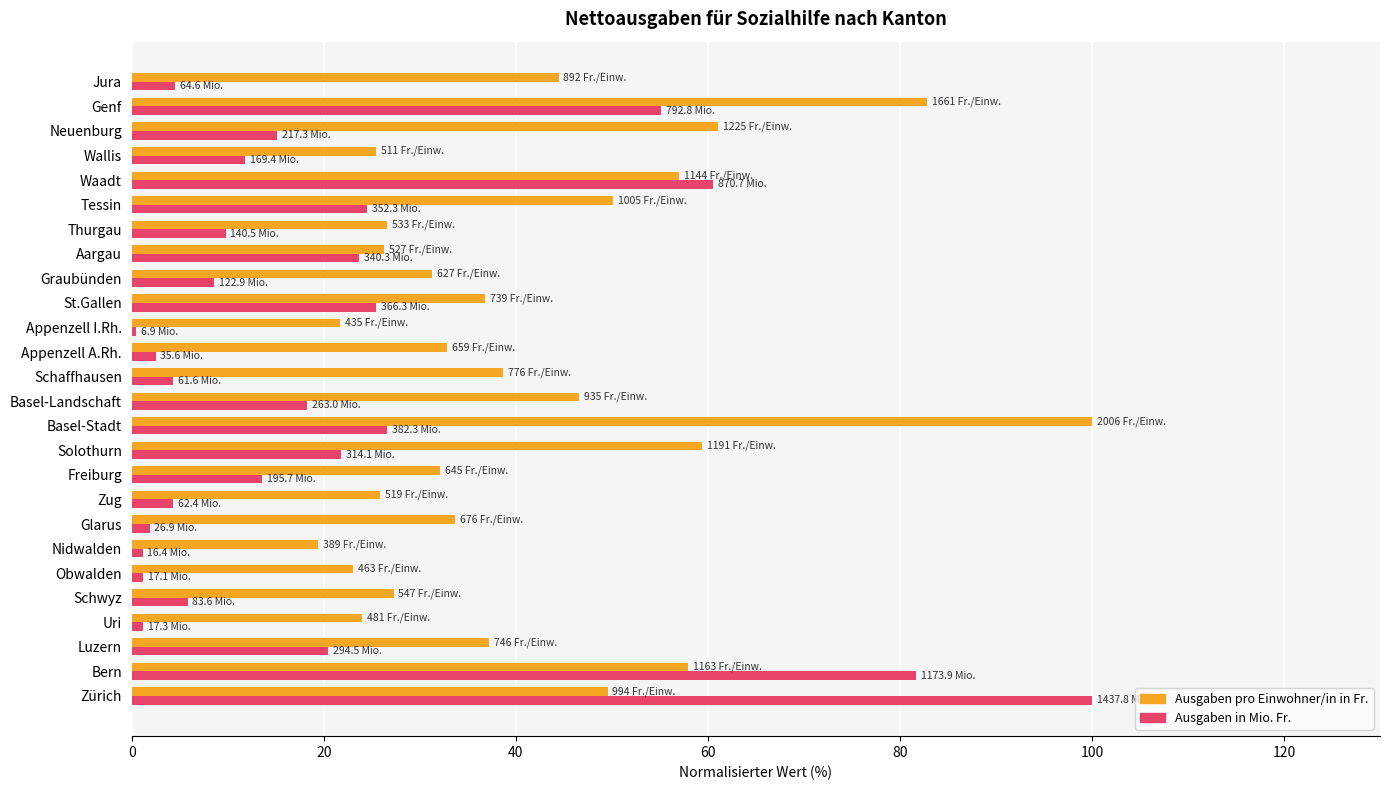

What is the difference between the highest and lowest values at Waadt?

3.5